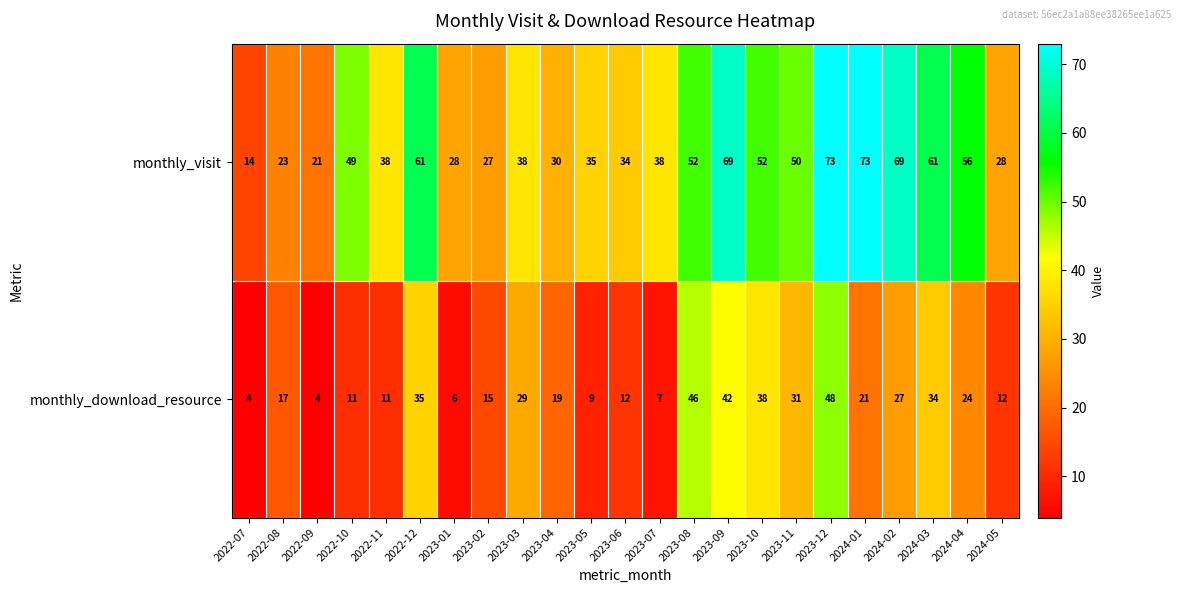

At which category is the sum across all series the highest?

2023-12